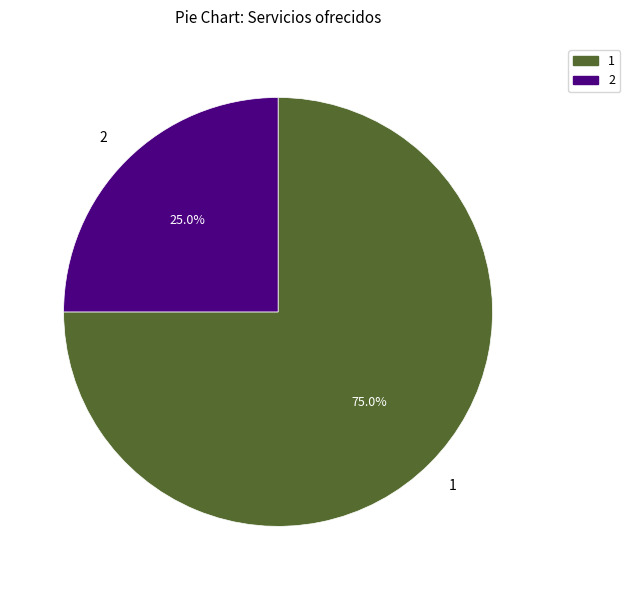

Rank the categories by value from lowest to highest.

2, 1